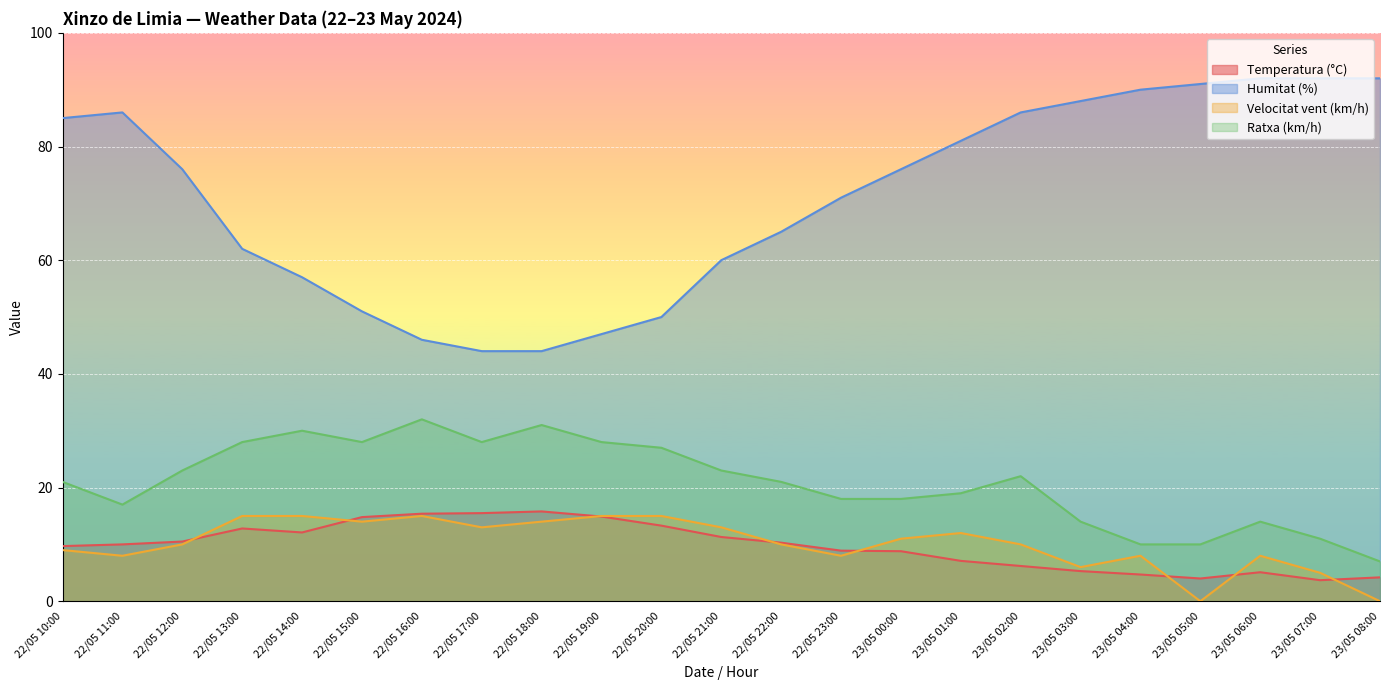

Which has a higher value, 22/05 19:00 or 22/05 16:00?

22/05 16:00